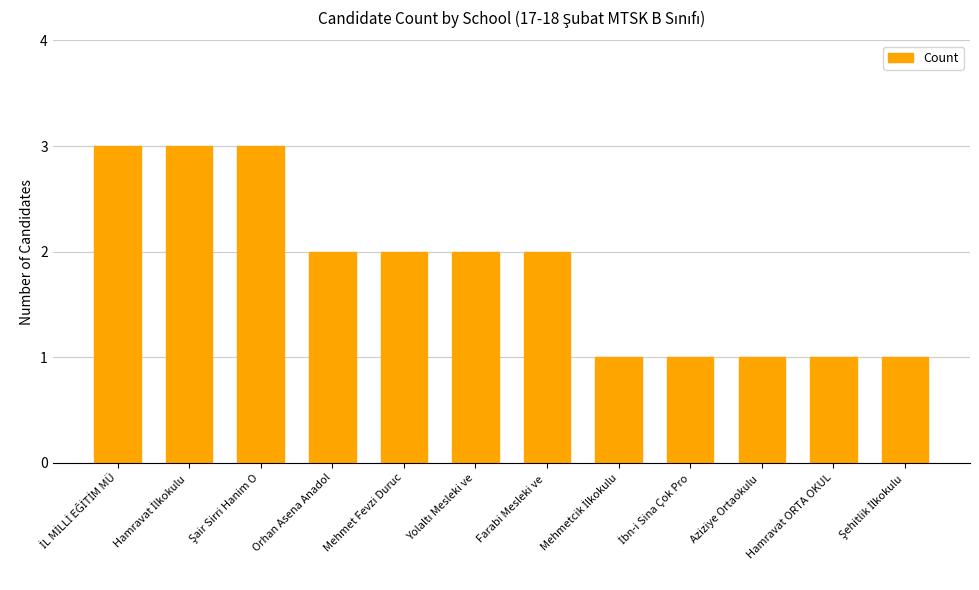

What is the sum of all values?

22